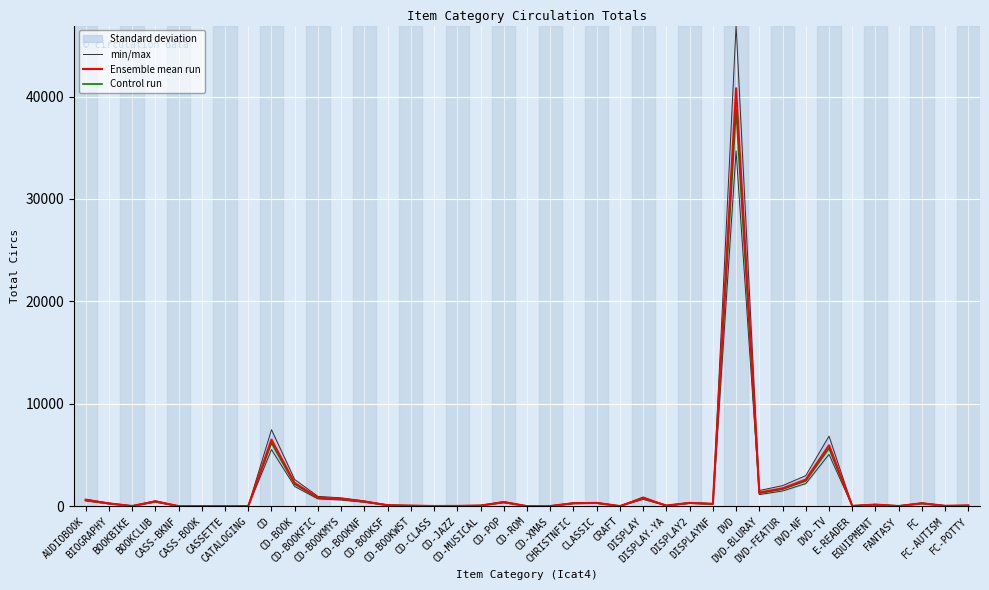

At how many categories does at least one series exceed 4138?

3